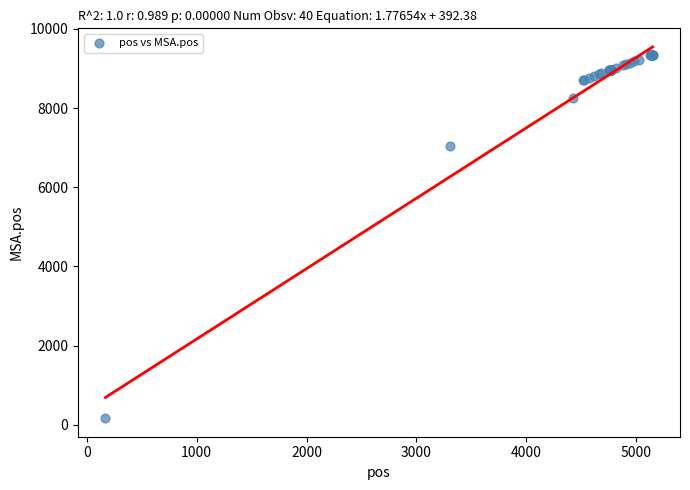

What Y value in the scatter plot is closest to 4759?

7045